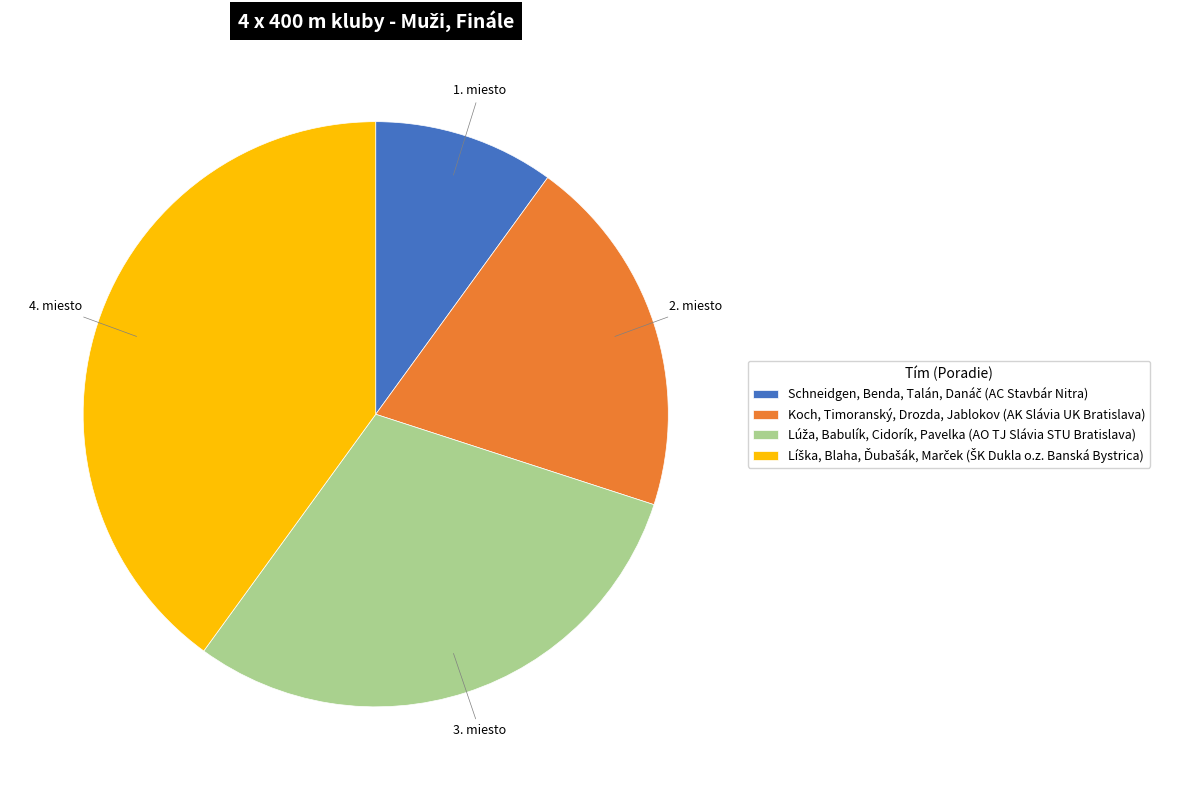

Does any single category account for the majority?

No